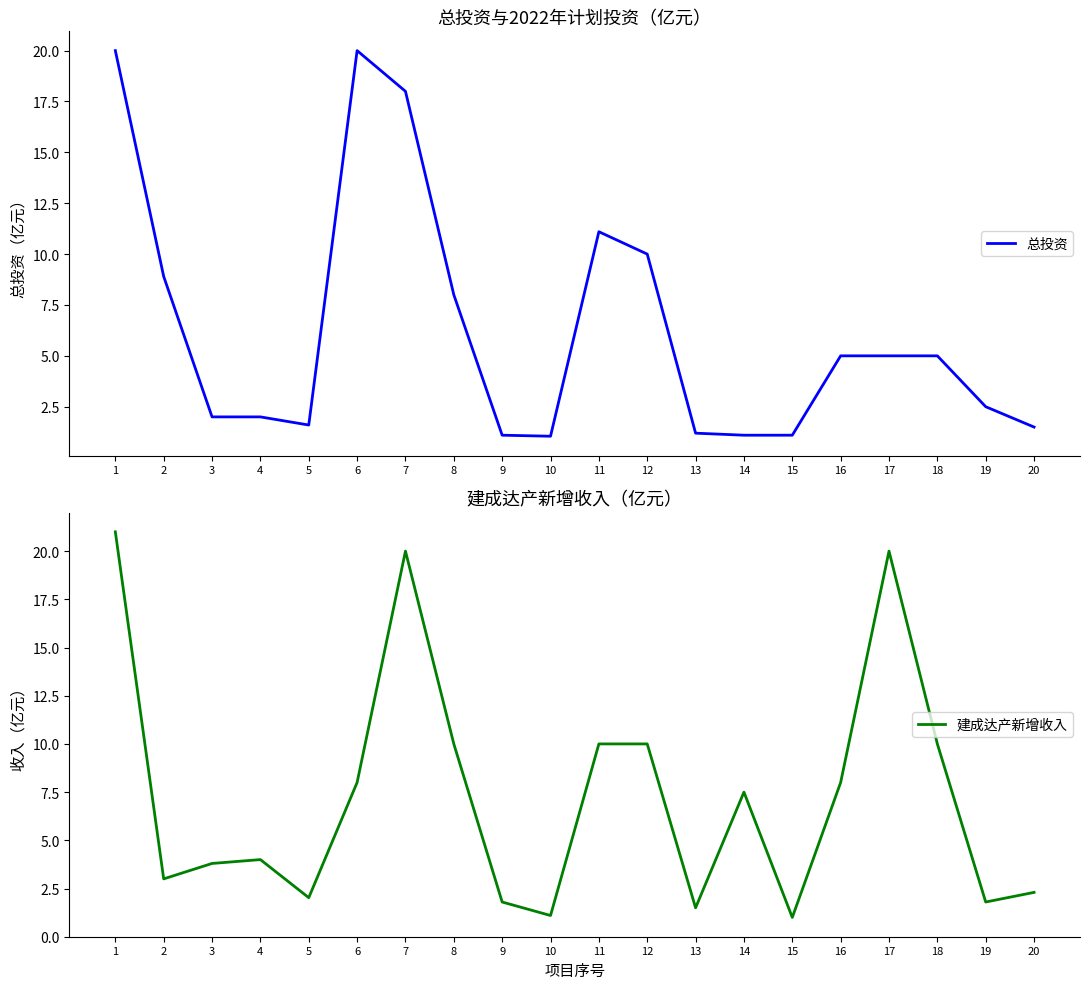

What is the average value of the 总投资 series?

6.3